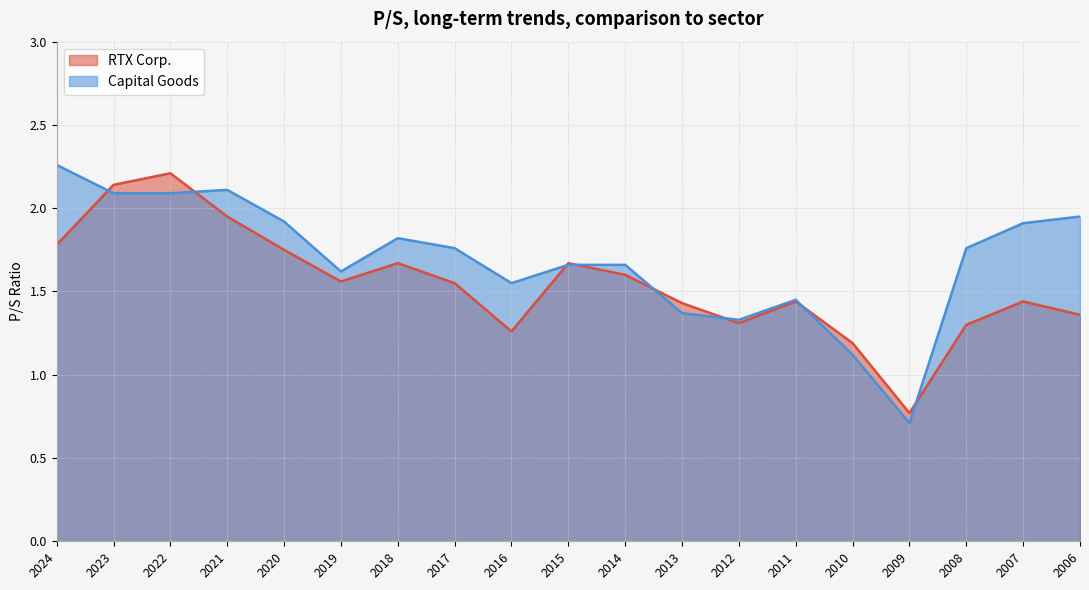

What is the value of the Capital Goods point at the 16th from the left?

0.7